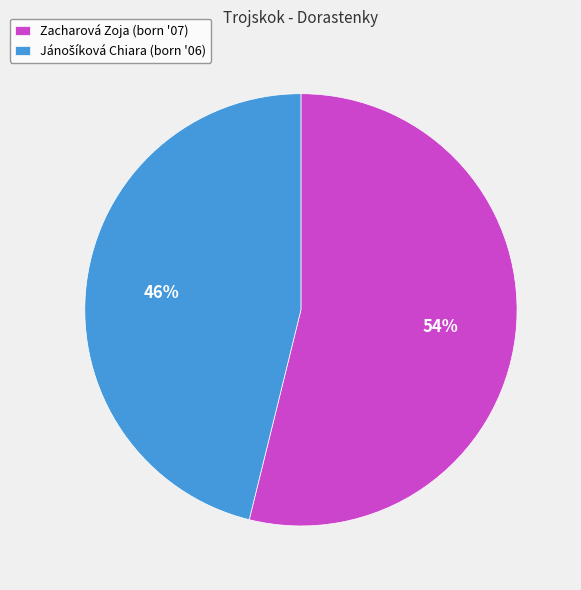

To the nearest percent, what is the difference between the largest and smallest slice percentages?

8%